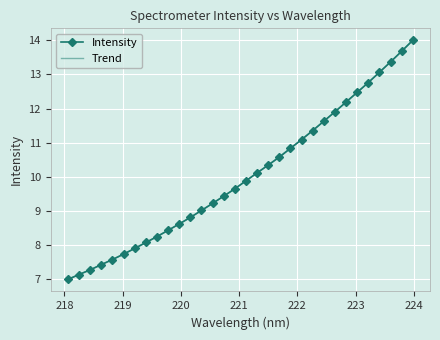

How many times do Trend and Intensity cross each other?

11